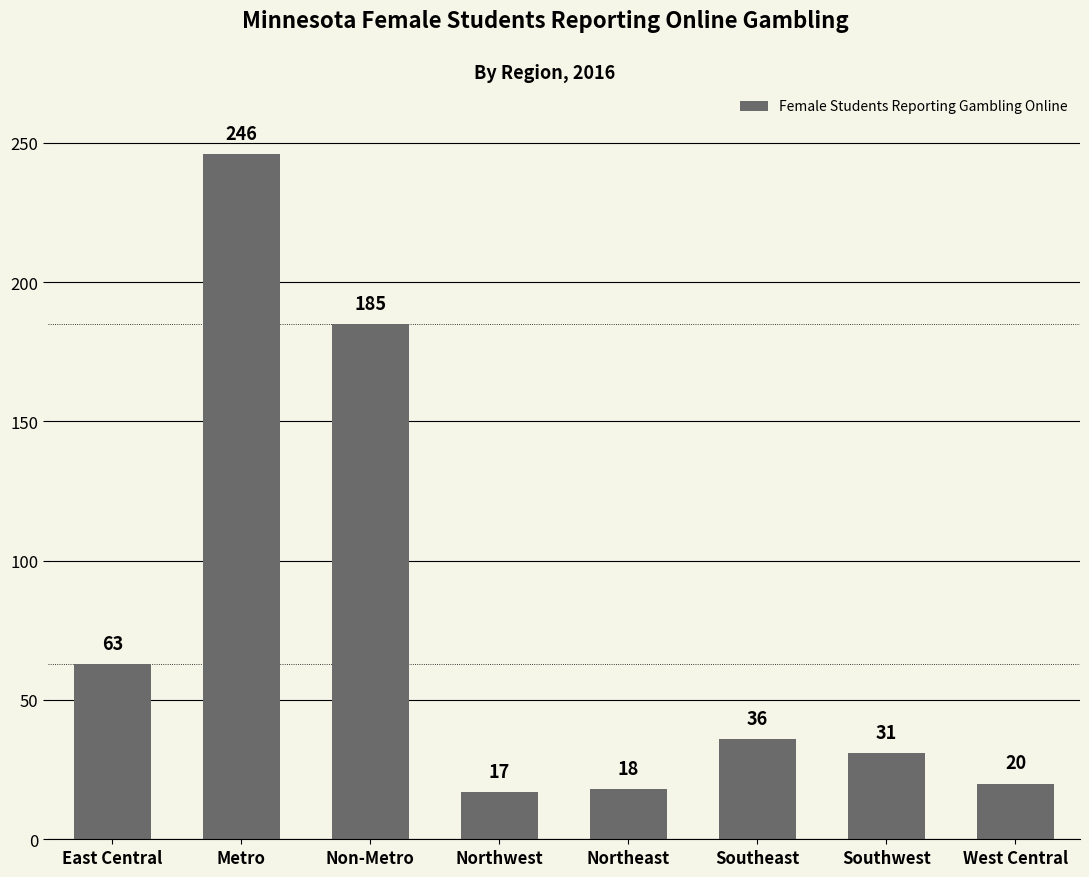

How many series are shown in this chart?

1